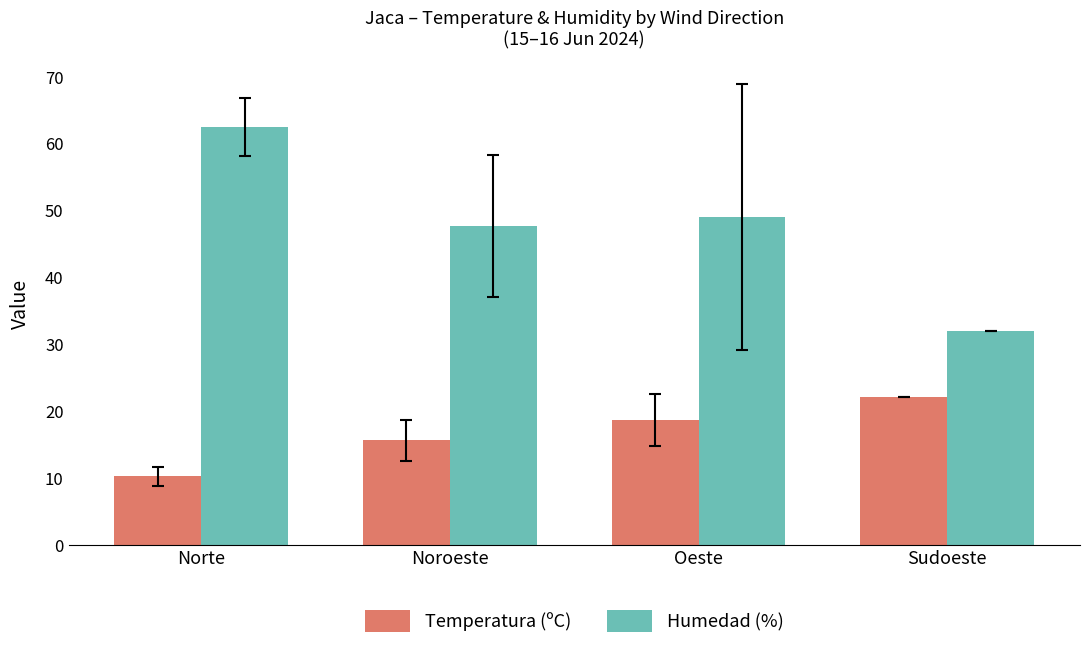

Reading right to left, transcribe all the data shown in this chart.

Temperatura (ºC): Sudoeste=22.2	Oeste=18.7	Noroeste=15.7	Norte=10.3
Humedad (%): Sudoeste=32.0	Oeste=49.0	Noroeste=47.7	Norte=62.4